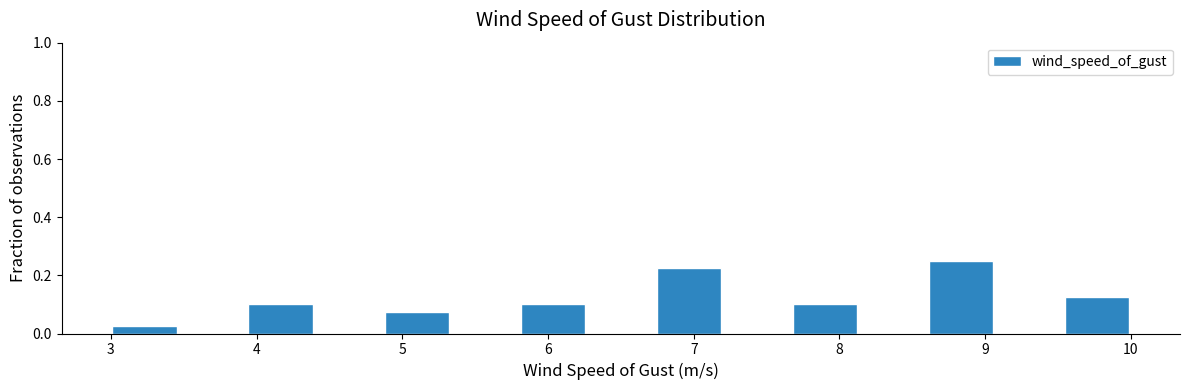

Which range on the x-axis has the tallest bar?

8.6 to 9.1